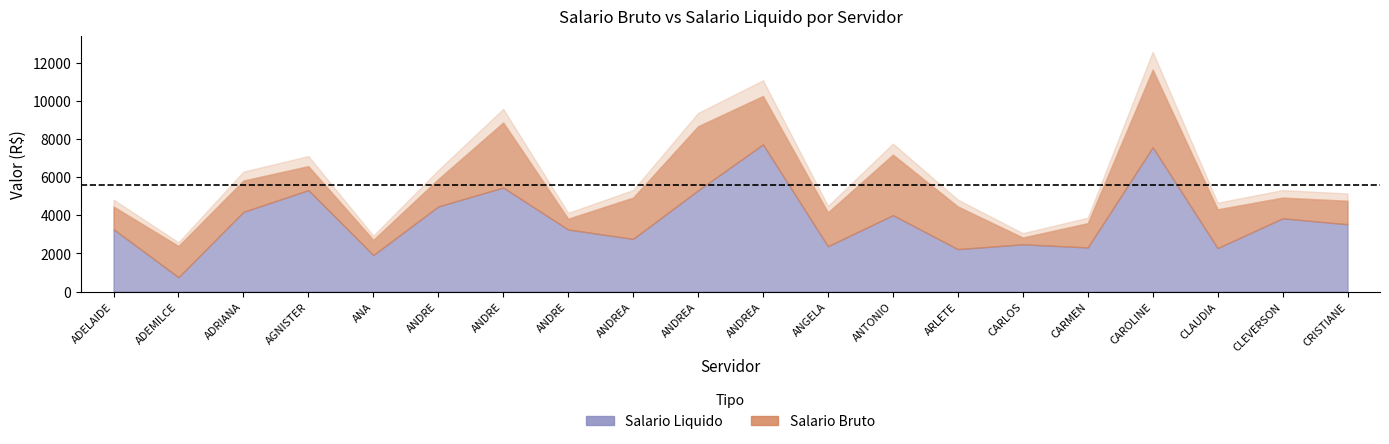

True or false: Salario Bruto and Salario Liquido intersect in this chart.

False